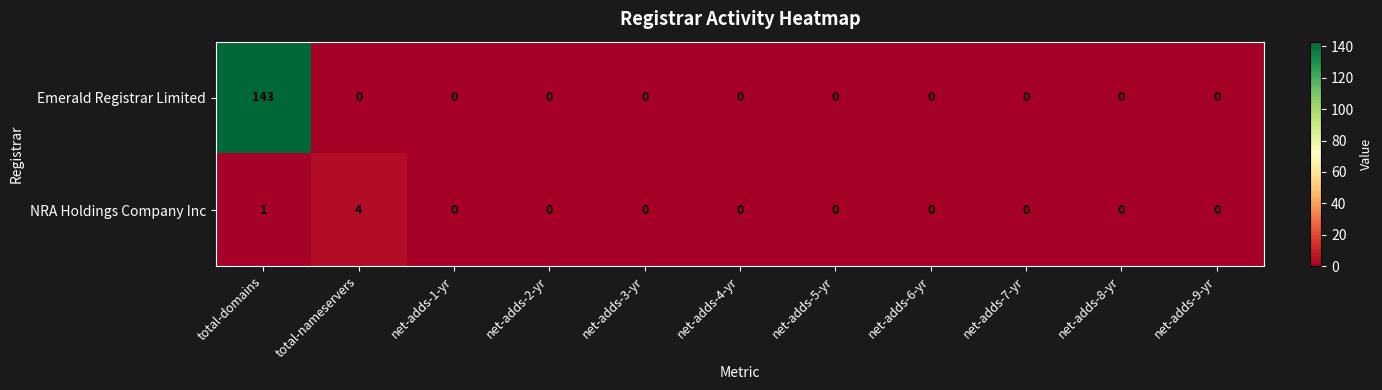

Reading left to right, list all the values displayed in this chart.

Emerald Registrar Limited: total-domains=143	total-nameservers=0	net-adds-1-yr=0	net-adds-2-yr=0	net-adds-3-yr=0	net-adds-4-yr=0	net-adds-5-yr=0	net-adds-6-yr=0	net-adds-7-yr=0	net-adds-8-yr=0	net-adds-9-yr=0
NRA Holdings Company Inc: total-domains=1	total-nameservers=4	net-adds-1-yr=0	net-adds-2-yr=0	net-adds-3-yr=0	net-adds-4-yr=0	net-adds-5-yr=0	net-adds-6-yr=0	net-adds-7-yr=0	net-adds-8-yr=0	net-adds-9-yr=0